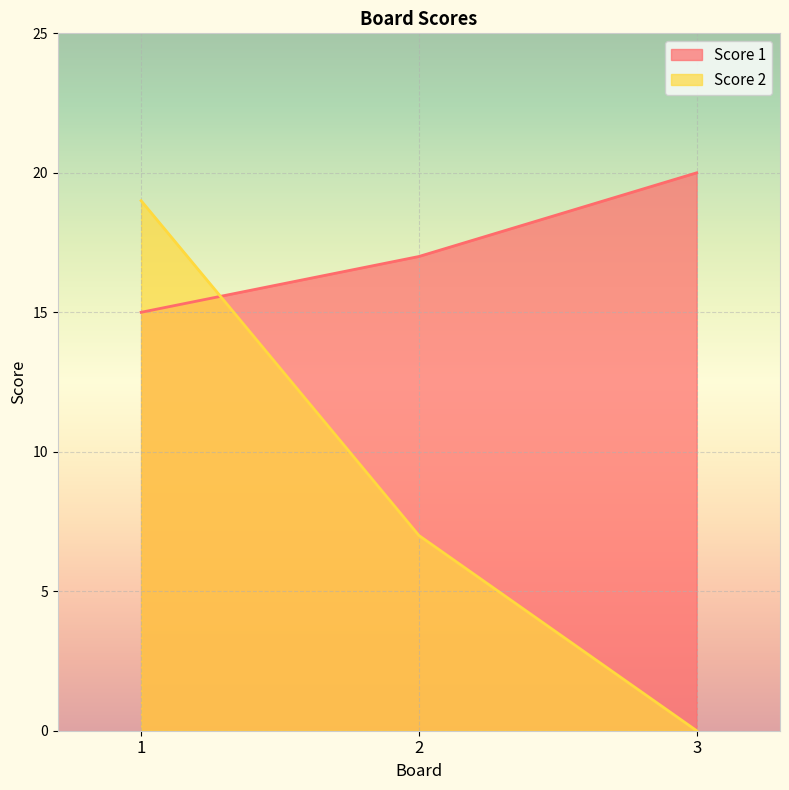

Reading left to right, what are all the values shown in this chart?

Score 1: 1=15	2=17	3=20
Score 2: 1=19	2=7	3=0